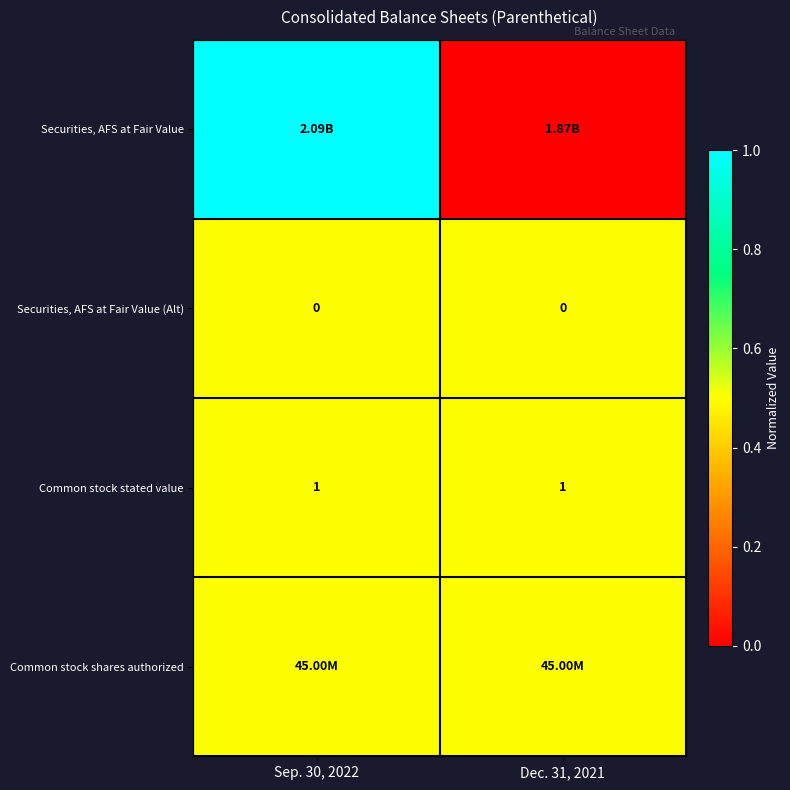

What is the average value of the Common stock stated value series?

1.0